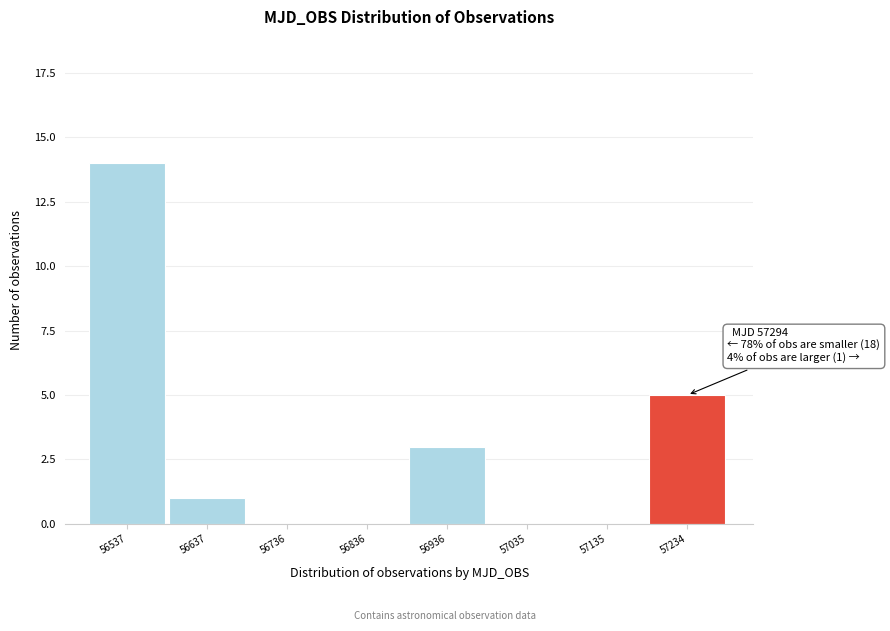

Reading left to right, extract all data points from this chart.

56537=14	56637=1	56736=0	56836=0	56936=3	57035=0	57135=0	57234=5